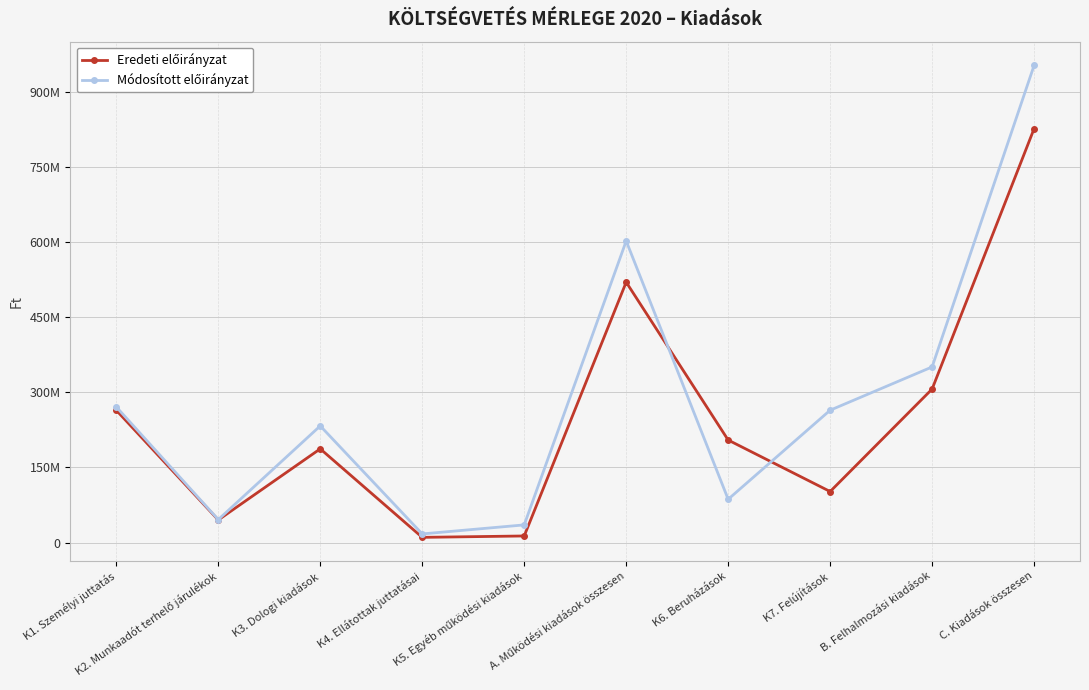

Is it true that Eredeti előirányzat equals 187105000 at K3. Dologi kiadások?

True